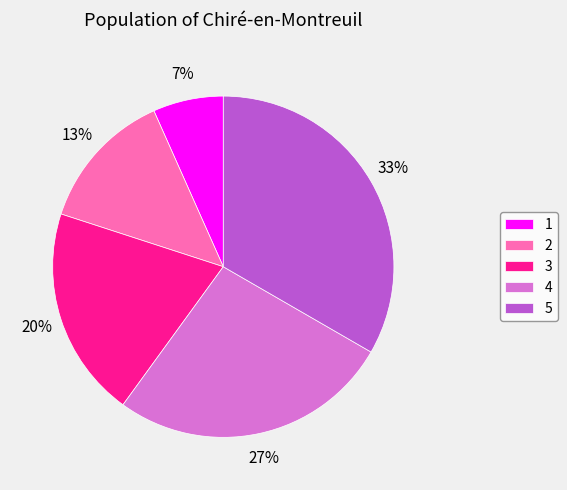

Count the number of slices in the pie.

5